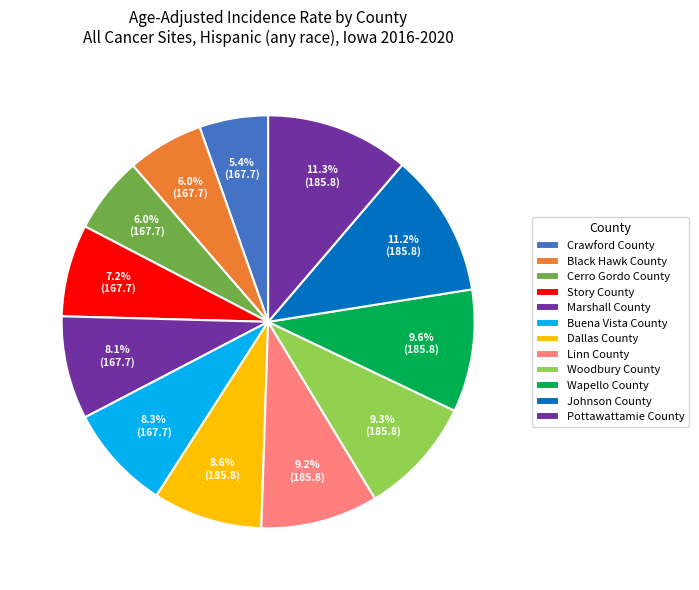

To the nearest percent, what is the difference between the Story County and Johnson County slice percentages?

4%